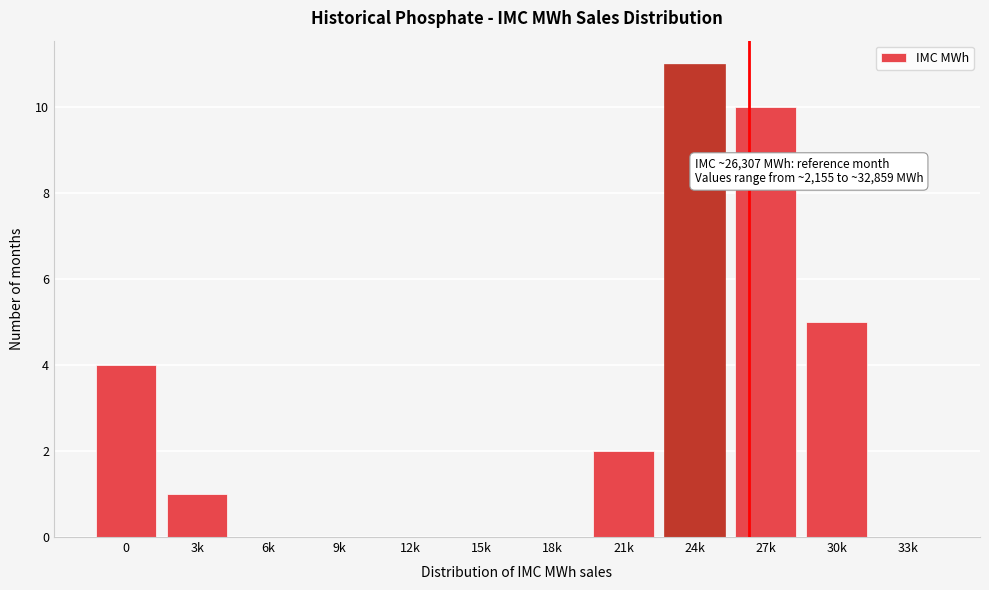

Reading left to right, list all the values displayed in this chart.

0=4	3k=1	6k=0	9k=0	12k=0	15k=0	18k=0	21k=2	24k=11	27k=10	30k=5	33k=0